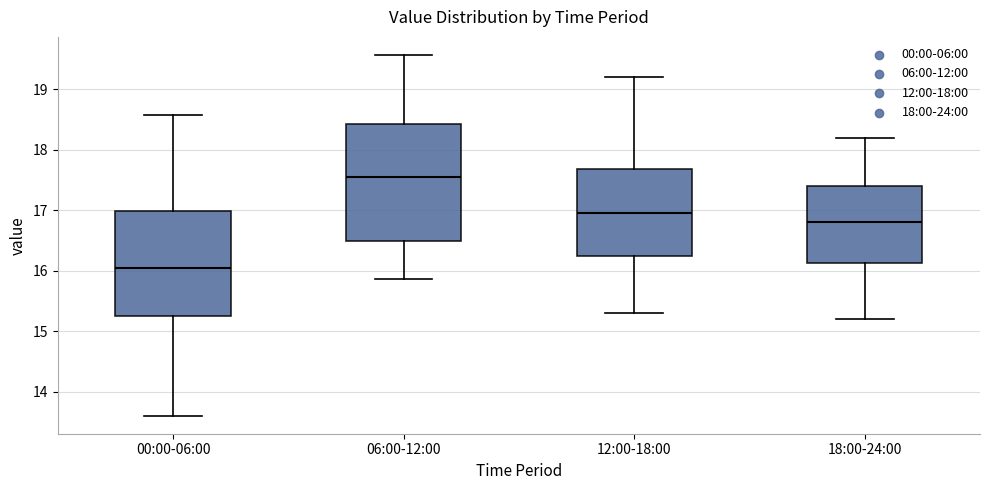

Which box's median line is the lowest?

00:00-06:00